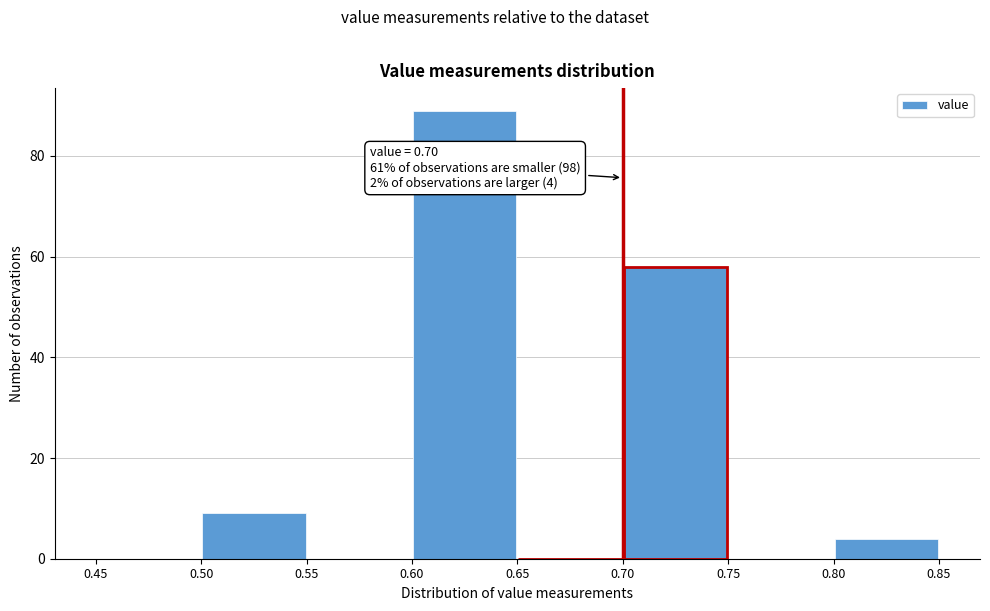

Over which range of the x-axis is the bar tallest?

0.60 to 0.65